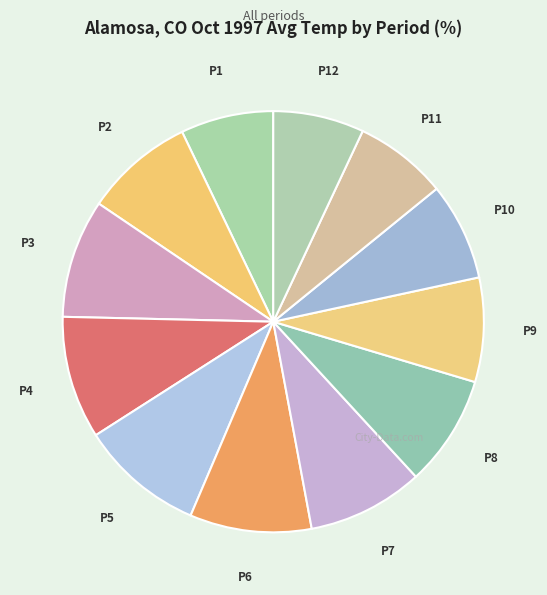

Does any single category account for the majority?

No